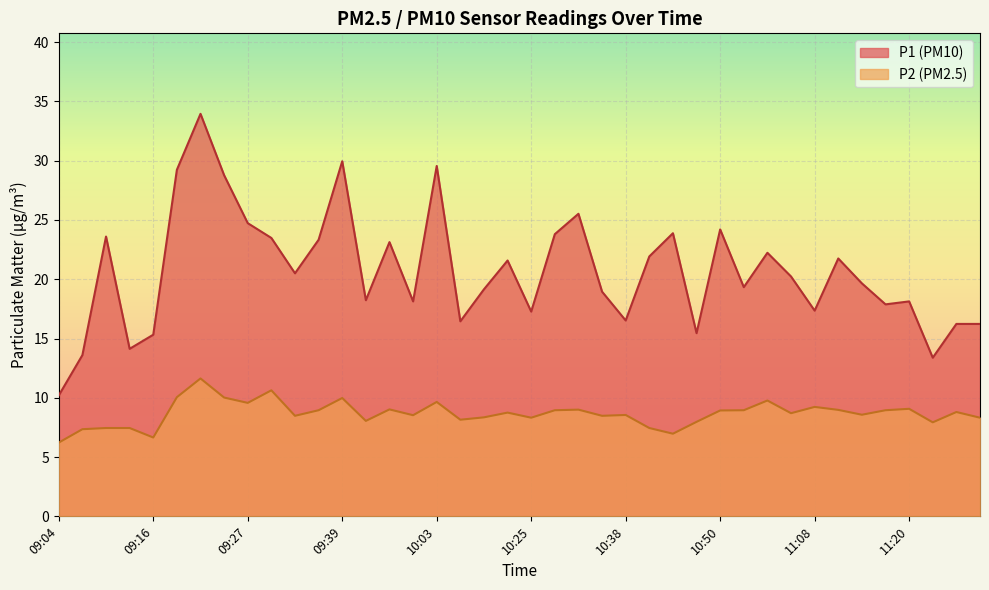

Reading left to right, transcribe all the data shown in this chart.

P1: 10.2	13.6	23.6	14.1	15.3	29.2	34.0	28.8	24.7	23.5	20.5	23.3	29.9	18.2	23.1	18.1	29.6	16.4	19.1	21.6	17.3	23.8	25.5	18.9	16.5	21.9	23.9	15.4	24.2	19.3	22.2	20.2	17.4	21.8	19.6	17.9	18.1	13.4	16.2	16.2
P2: 6.2	7.3	7.5	7.5	6.7	10.1	11.6	10.0	9.6	10.6	8.5	8.9	10.0	8.1	9.0	8.5	9.7	8.2	8.3	8.8	8.3	8.9	9.0	8.5	8.6	7.5	7.0	8.0	8.9	8.9	9.8	8.7	9.2	9.0	8.6	8.9	9.1	7.9	8.8	8.3